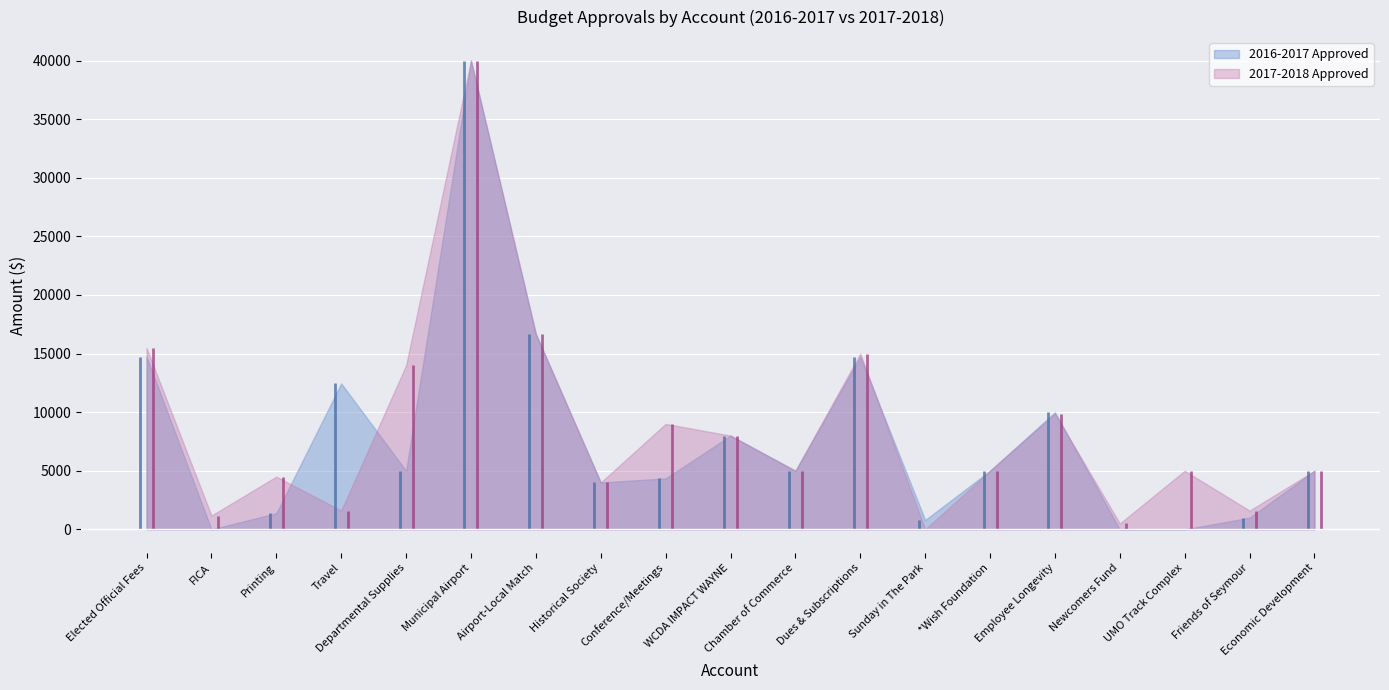

What position from the left is WCDA IMPACT WAYNE?

10